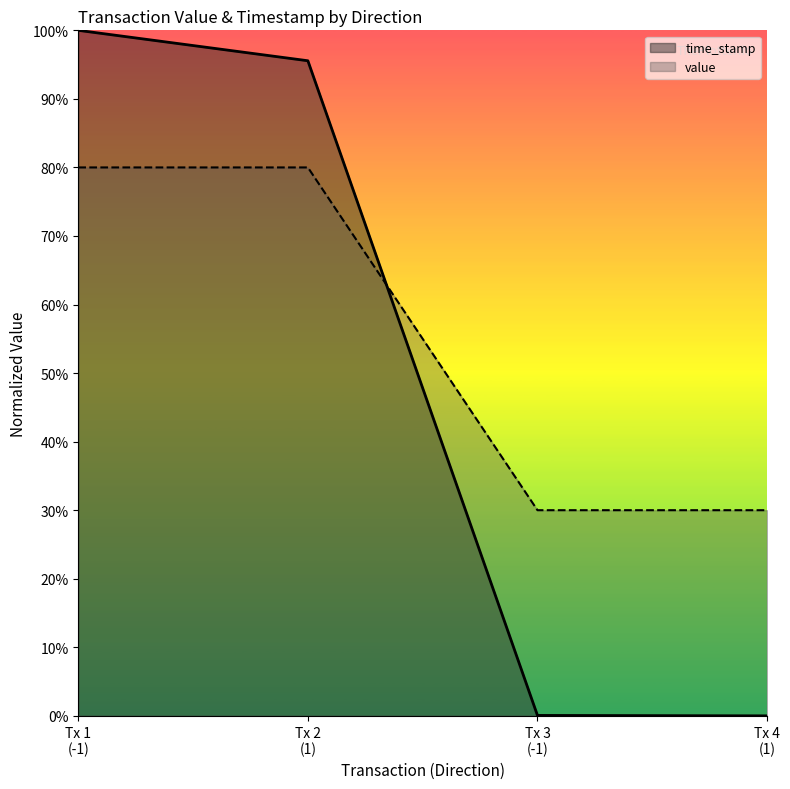

Rank the categories by time_stamp value from lowest to highest.

Tx 4 (1), Tx 3 (-1), Tx 2 (1), Tx 1 (-1)